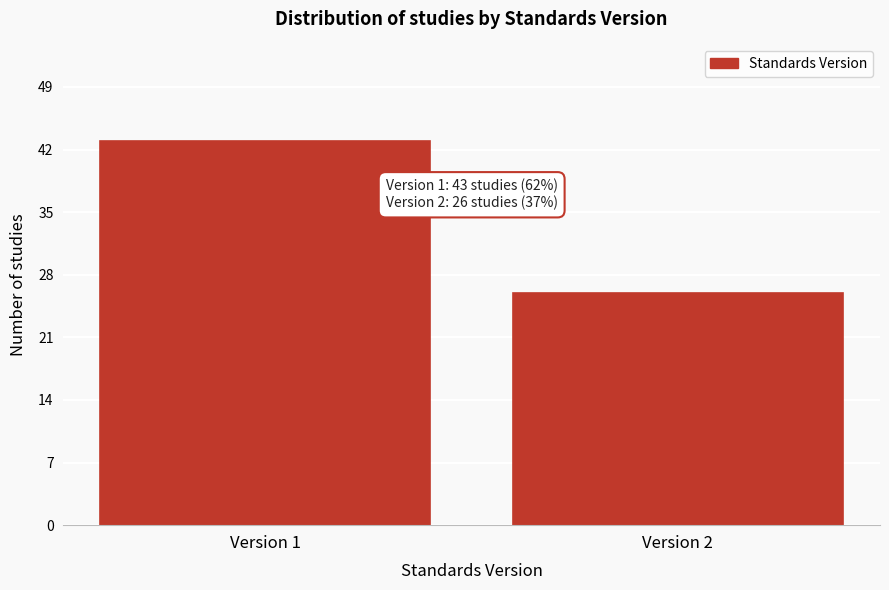

Reading left to right, list all the values displayed in this chart.

Version 1=43	Version 2=26